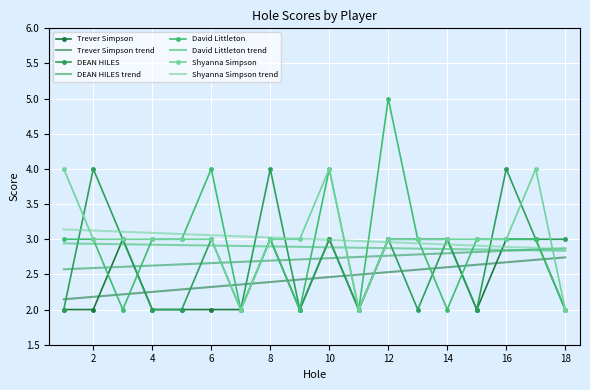

Which series has the largest range (max minus min)?

David Littleton